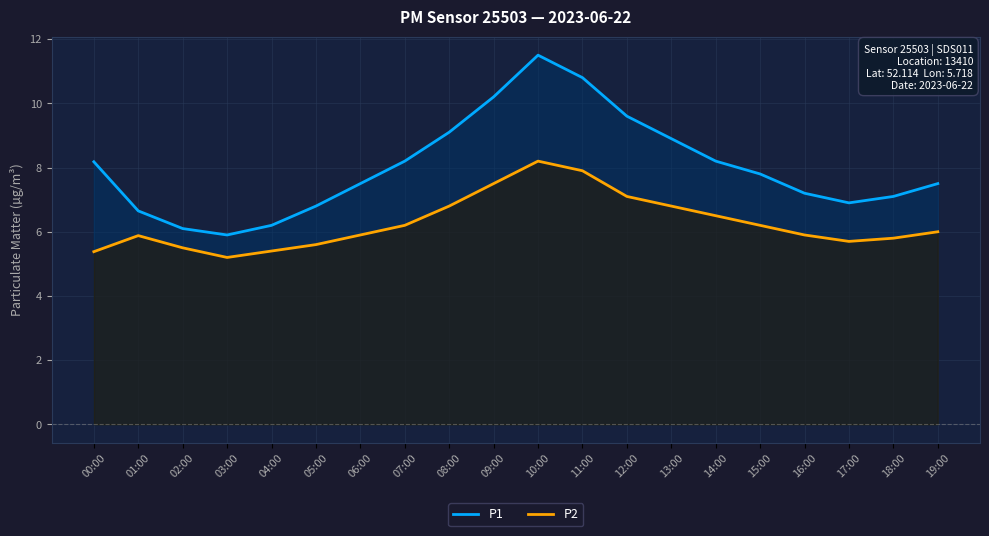

What is the difference between the second highest and minimum values in the P1 series?

4.9